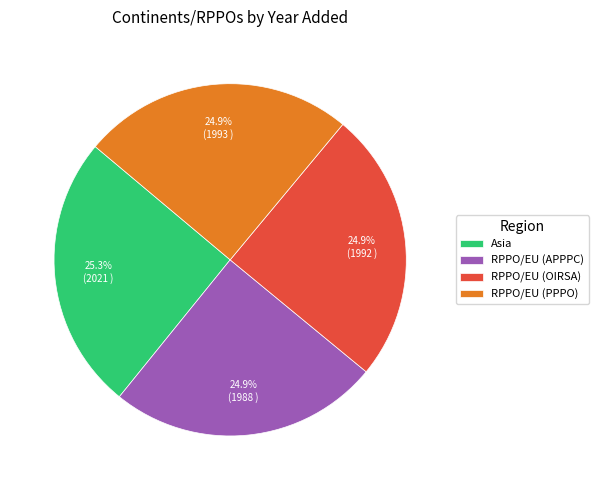

The RPPO/EU (OIRSA) slice represents 25% of the pie. True or false?

True